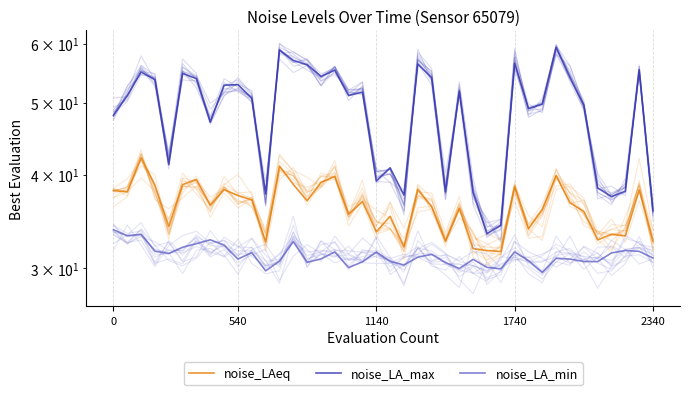

What is the difference between the highest and lowest values at 26?

7.1